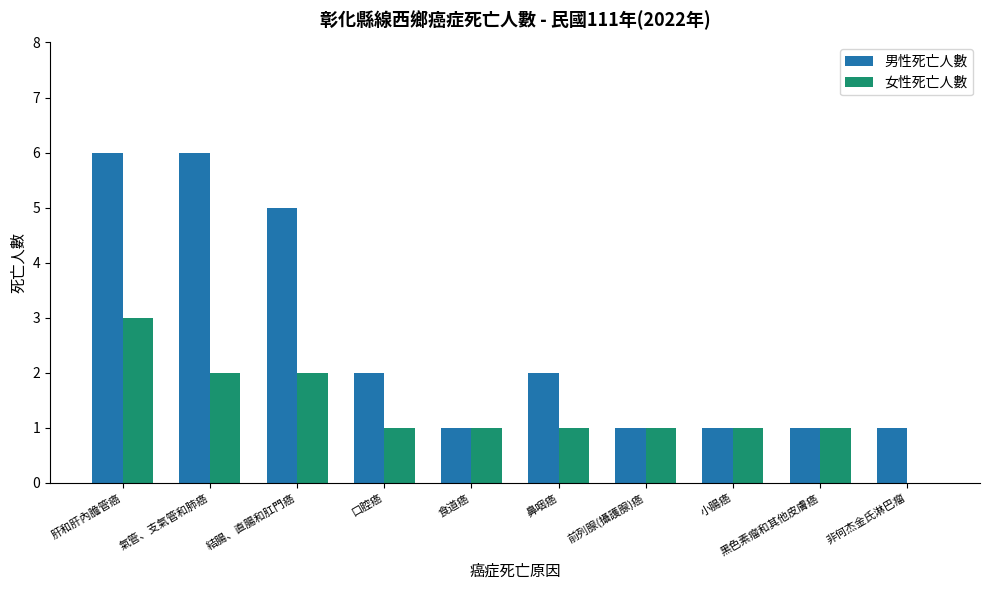

What is the sum of all 男性死亡人數 values?

26